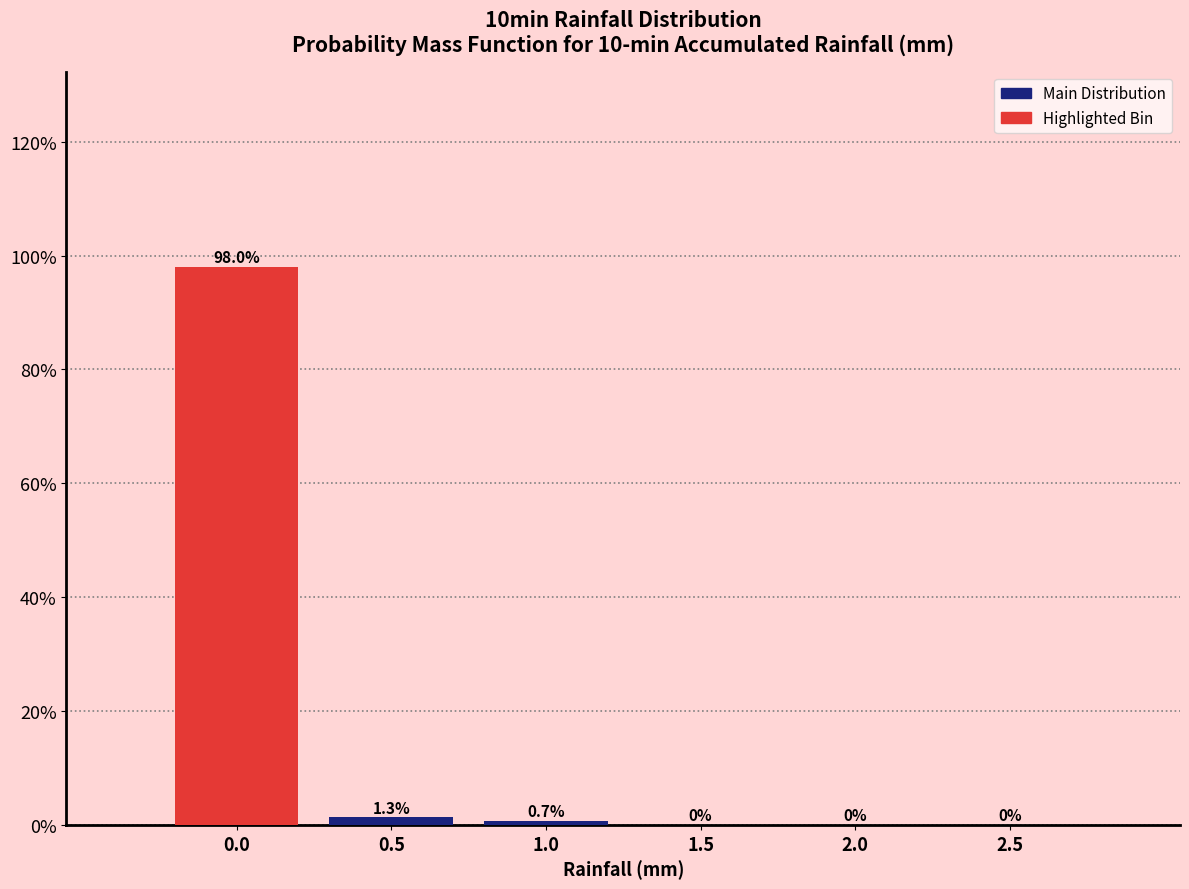

Reading left to right, list all the values displayed in this chart.

0.0=98.0	0.5=1.3	1.0=0.7	1.5=0.0	2.0=0.0	2.5=0.0